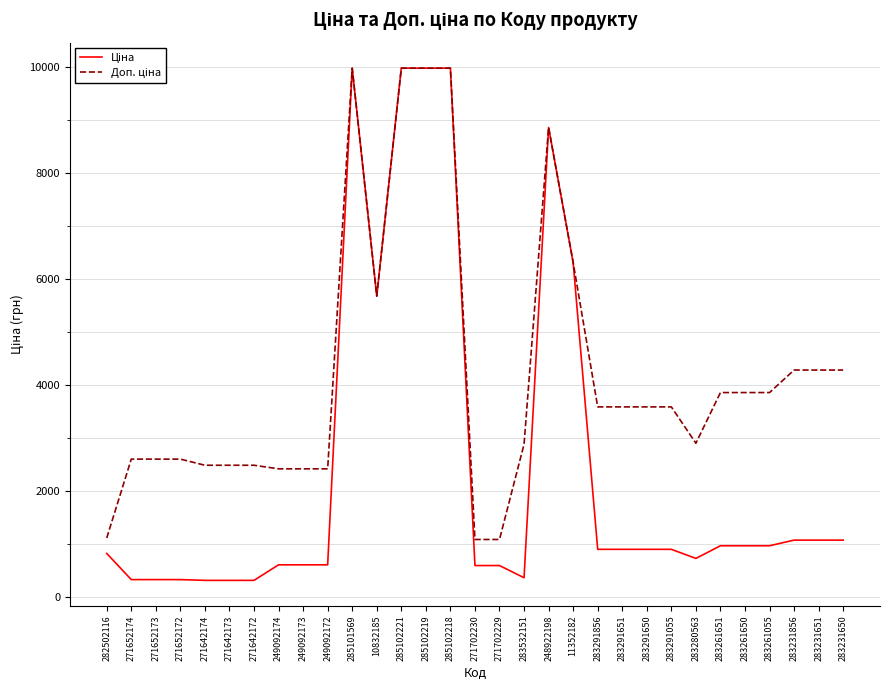

What is the difference between the highest and lowest values at 271642174?

2172.1